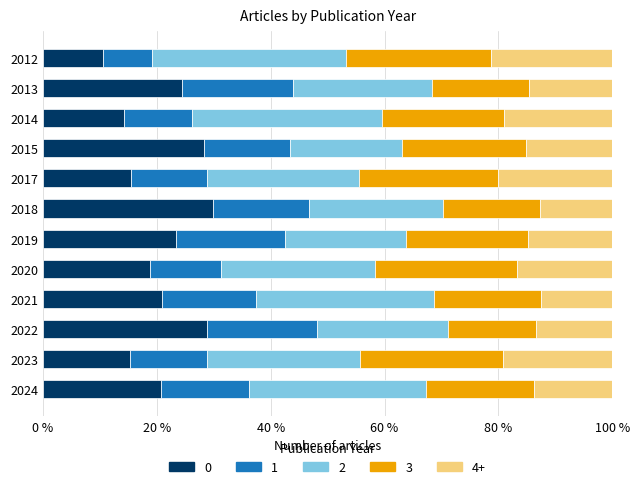

What is the difference between the maximum and minimum values in the 0 series?

19.1